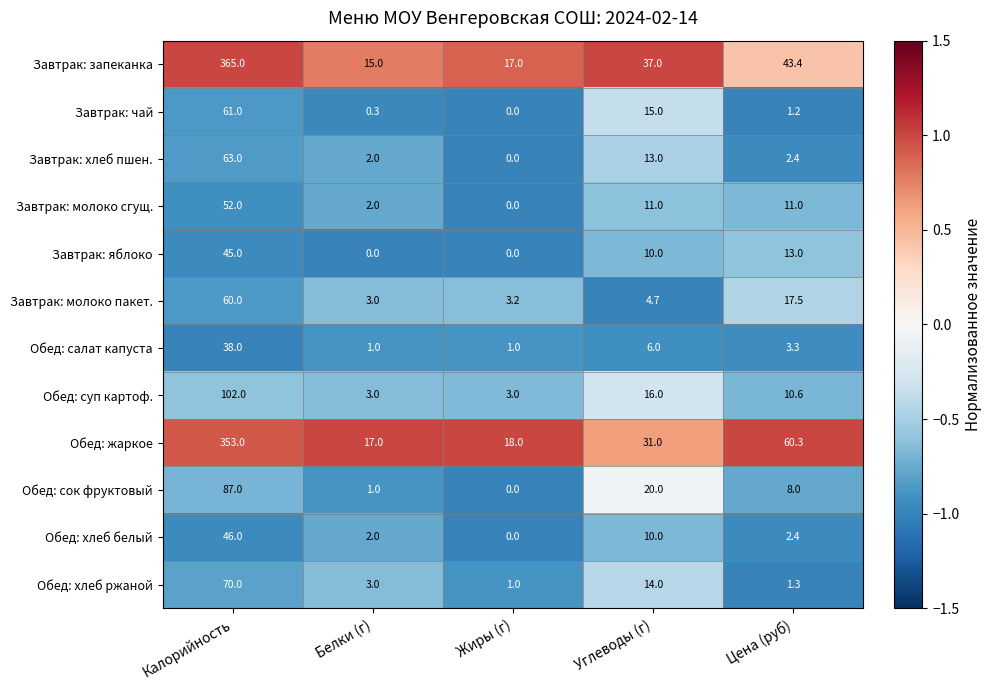

What is the spread (max minus min) of values at Жиры (г)?

18.0